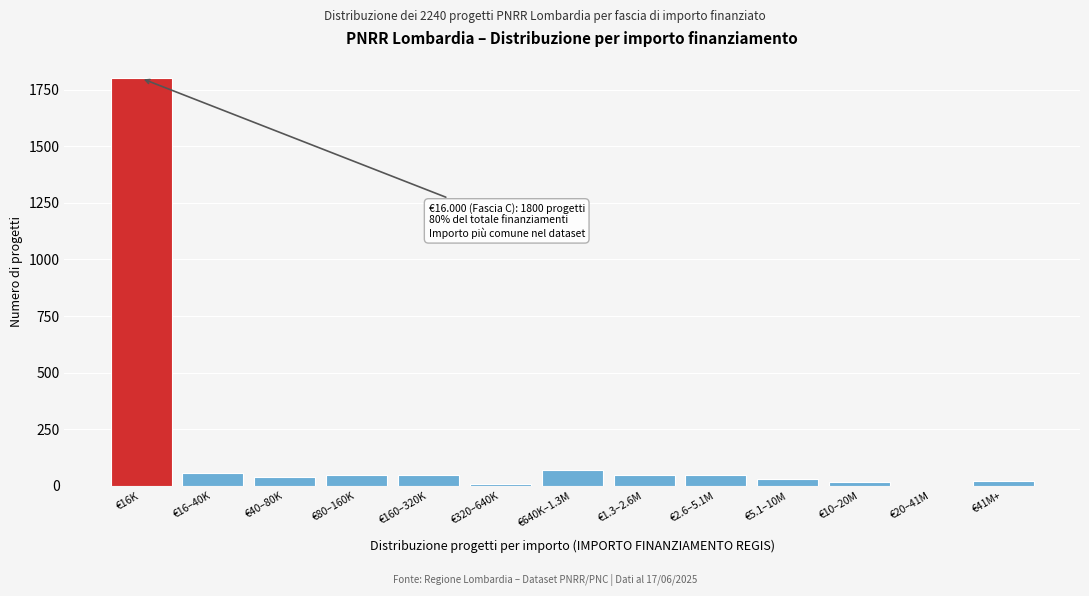

Between €80–160K and €16K, which is larger?

€16K